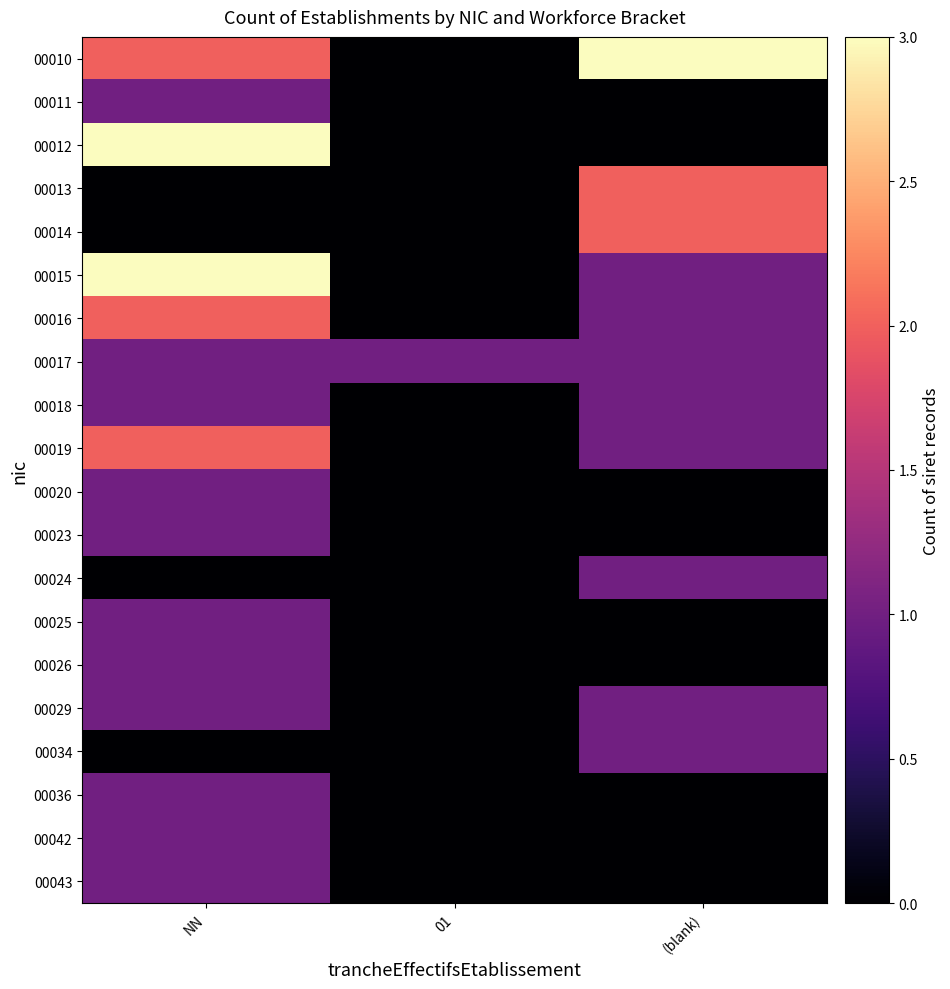

How many categories are shown in the chart?

3